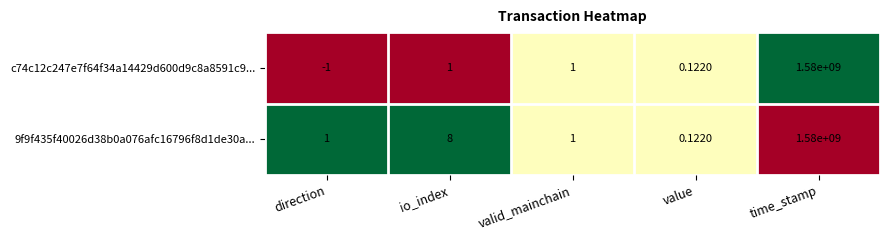

At which label is 9f9f435f40026d38b0a076afc16796f8d1de30a... closest to 790000000?

io_index